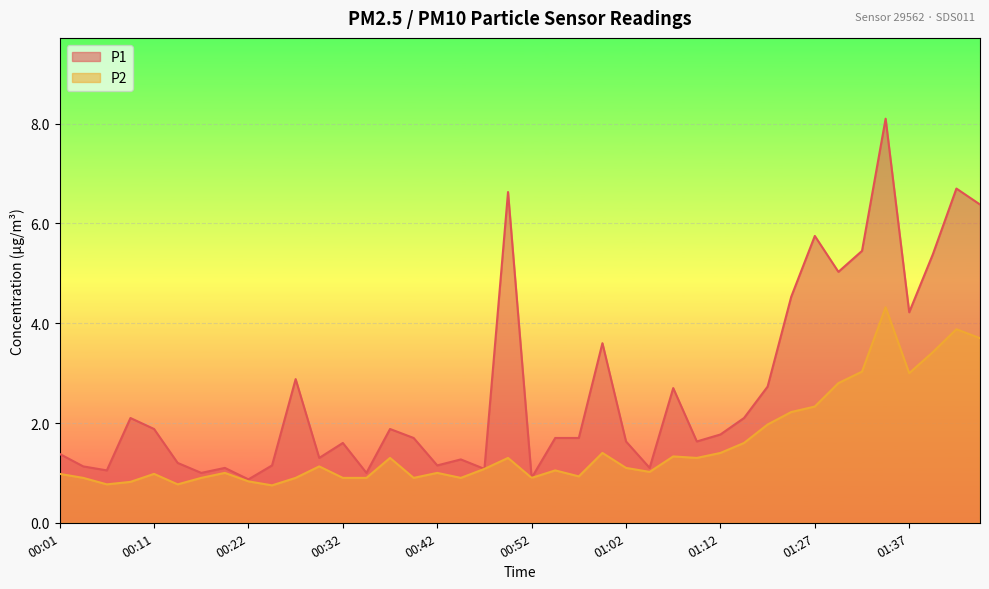

What is the value of the P1 point at the 21st from the left?

0.9